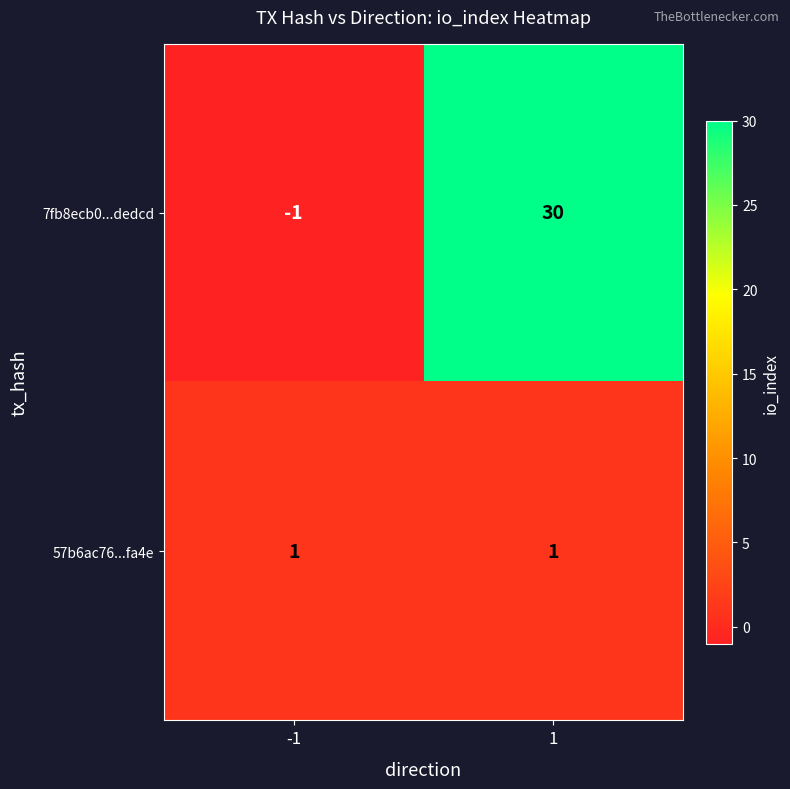

Reading right to left, what are all the values shown in this chart?

7fb8ecb0...dedcd: 30	-1
57b6ac76...fa4e: 1	1